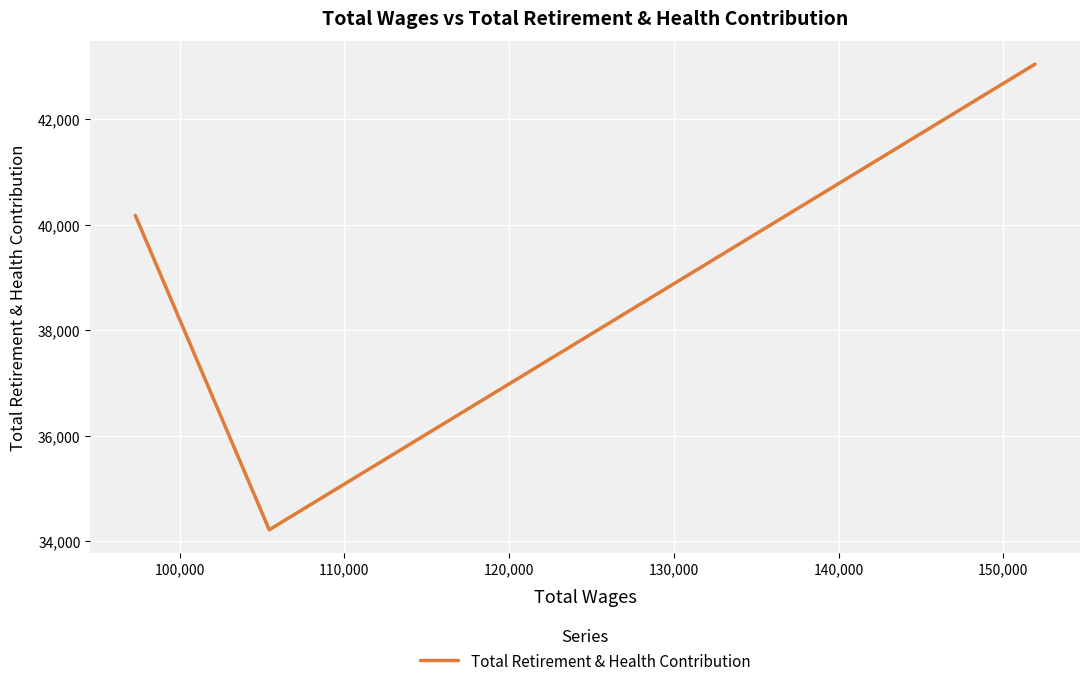

What is the maximum value shown in the chart?

43042